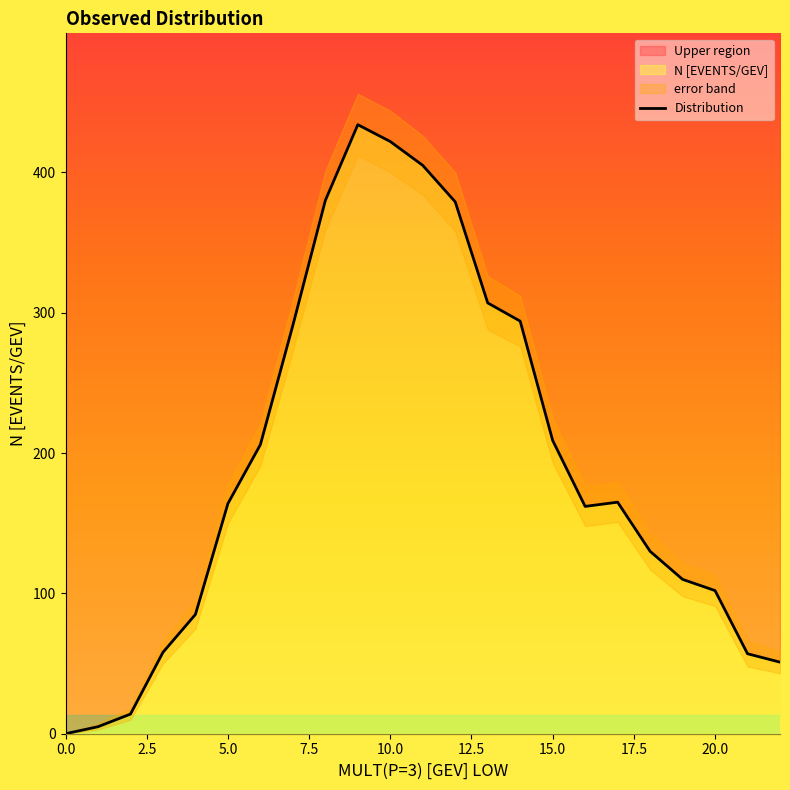

What is the label of the 22nd point from the left?

21